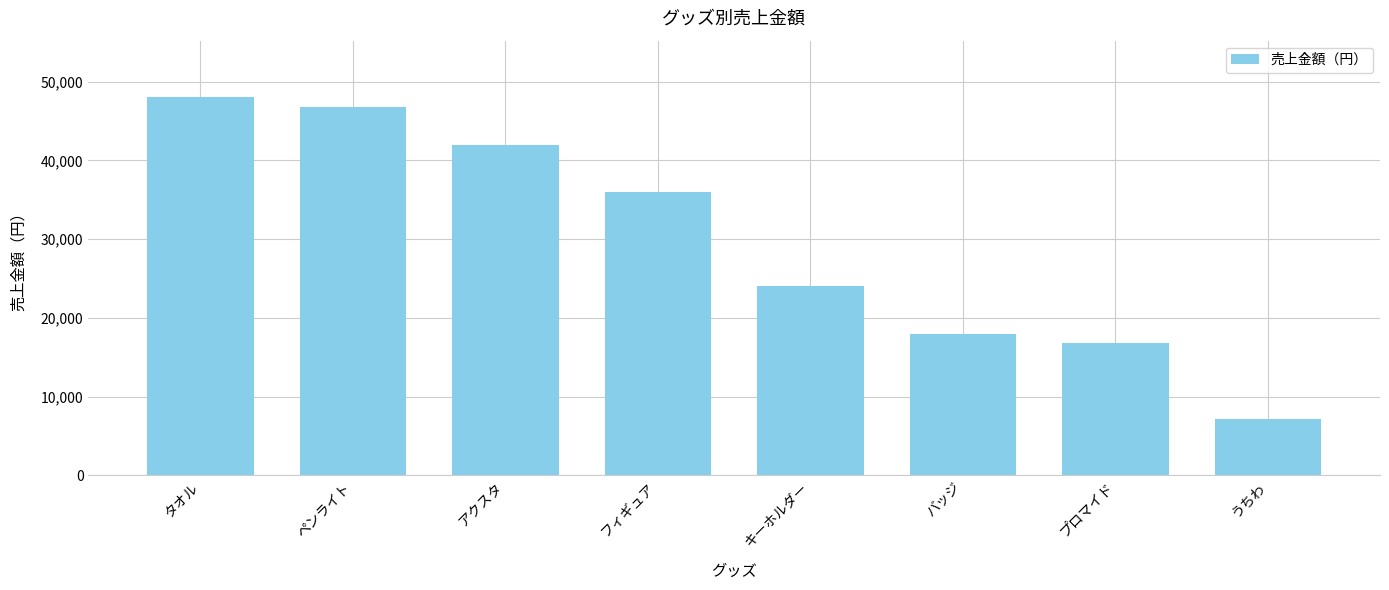

Which label corresponds to the largest value in the chart?

タオル